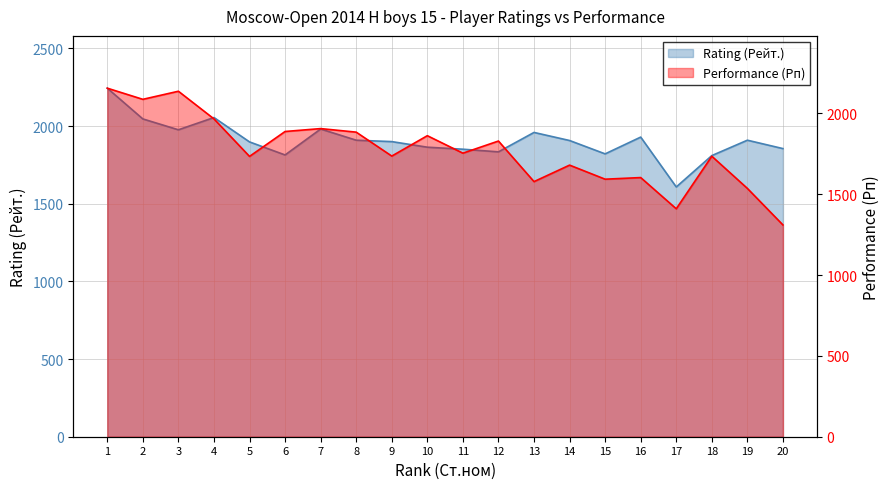

Between 16 and 17, which series saw the biggest shift?

Rating (Рейт.)